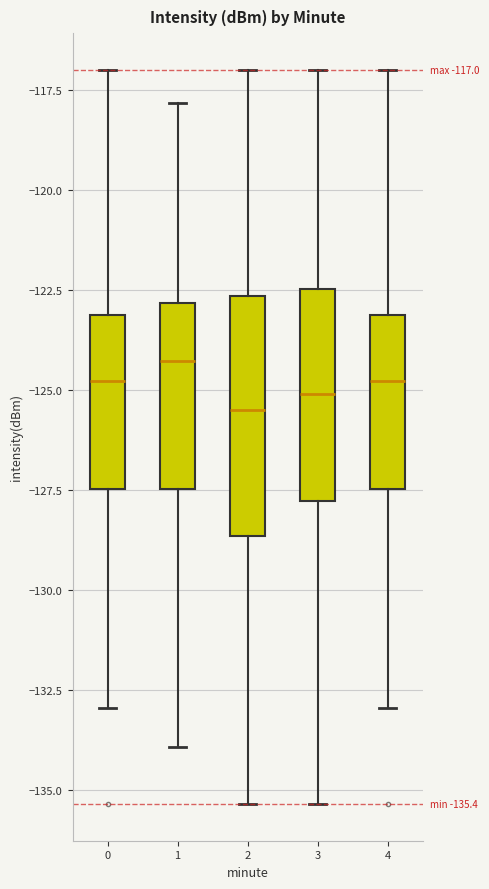

Which box is the tallest, from its lower edge to its upper edge?

2